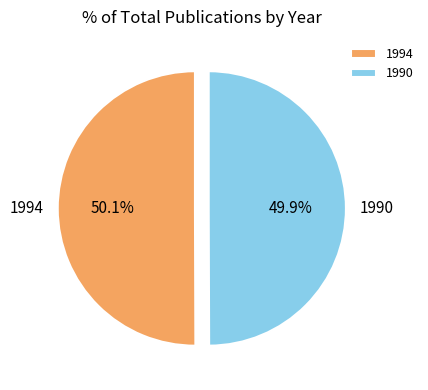

The 1990 slice represents 50% of the pie. True or false?

True